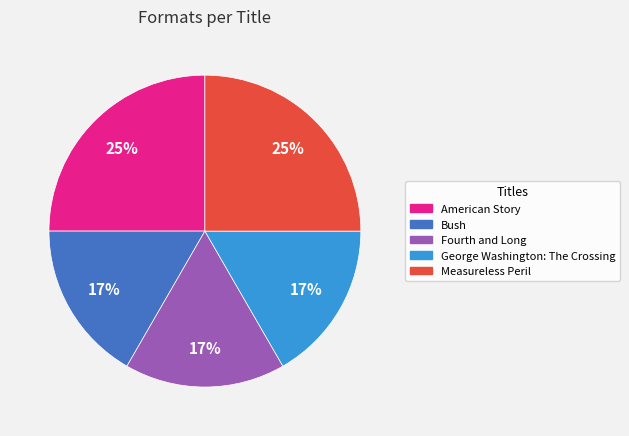

Combined, do Measureless Peril and Fourth and Long account for over 50%?

No